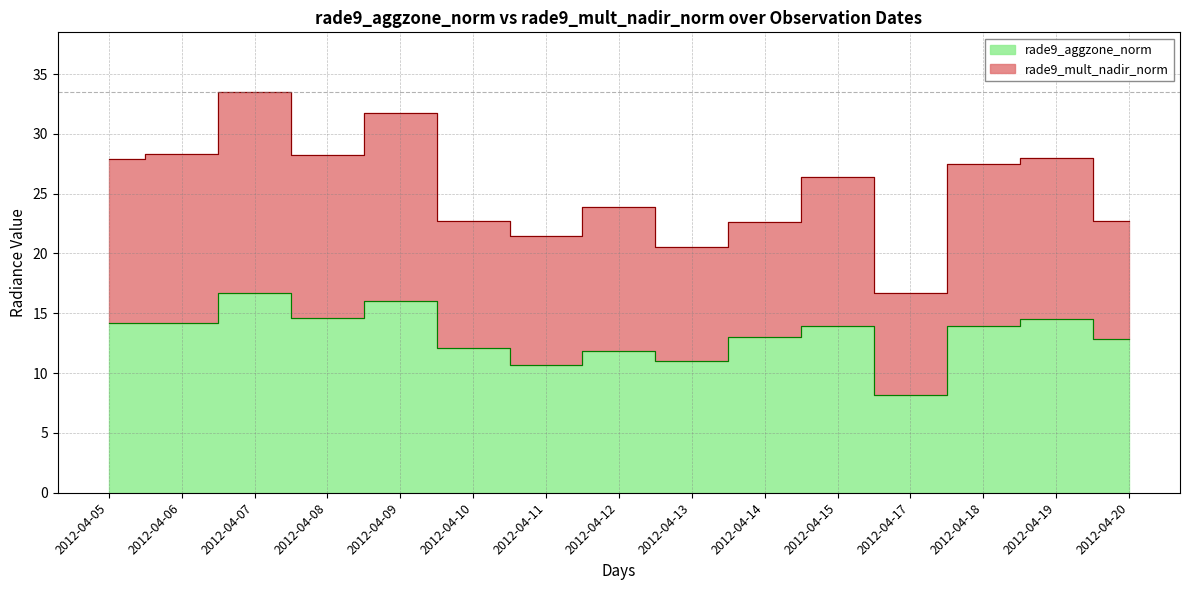

Rank the categories by value from lowest to highest.

2012-04-17, 2012-04-11, 2012-04-13, 2012-04-12, 2012-04-10, 2012-04-20, 2012-04-14, 2012-04-18, 2012-04-15, 2012-04-06, 2012-04-05, 2012-04-19, 2012-04-08, 2012-04-09, 2012-04-07